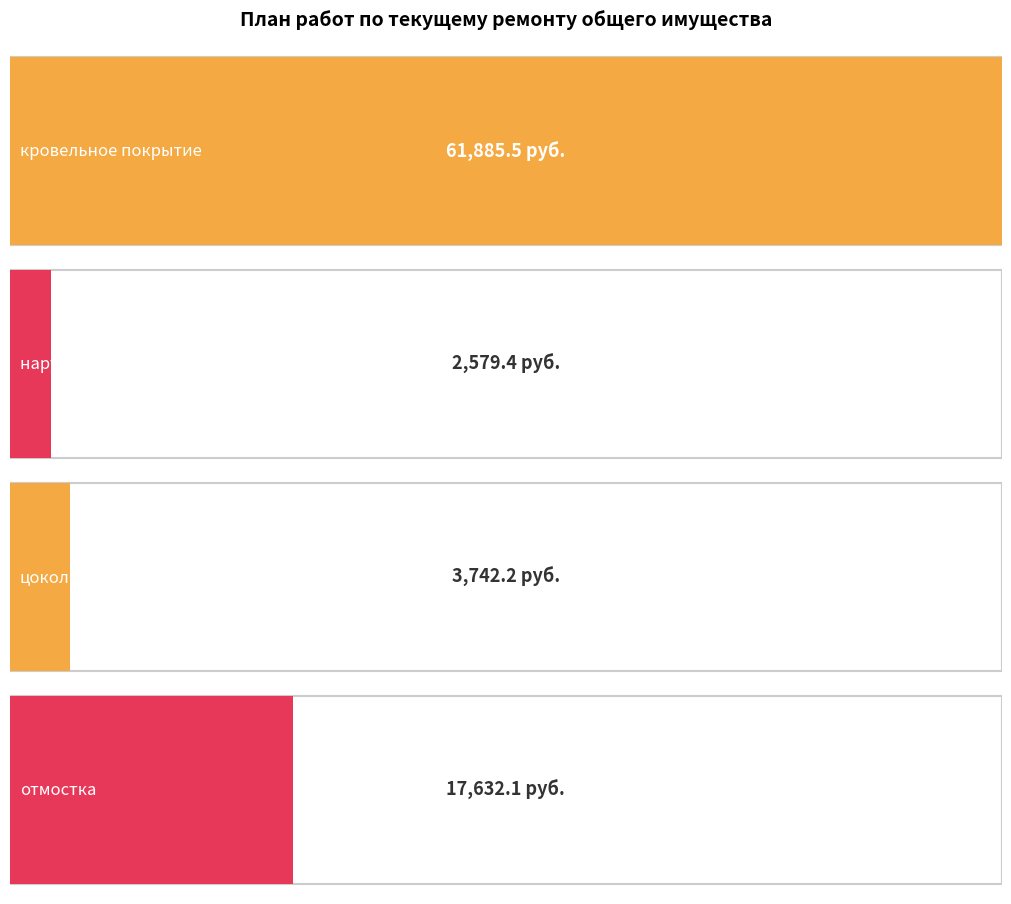

Rank the series by their average value, from highest to lowest.

Планируемая стоимость ремонта, Объем ремонта